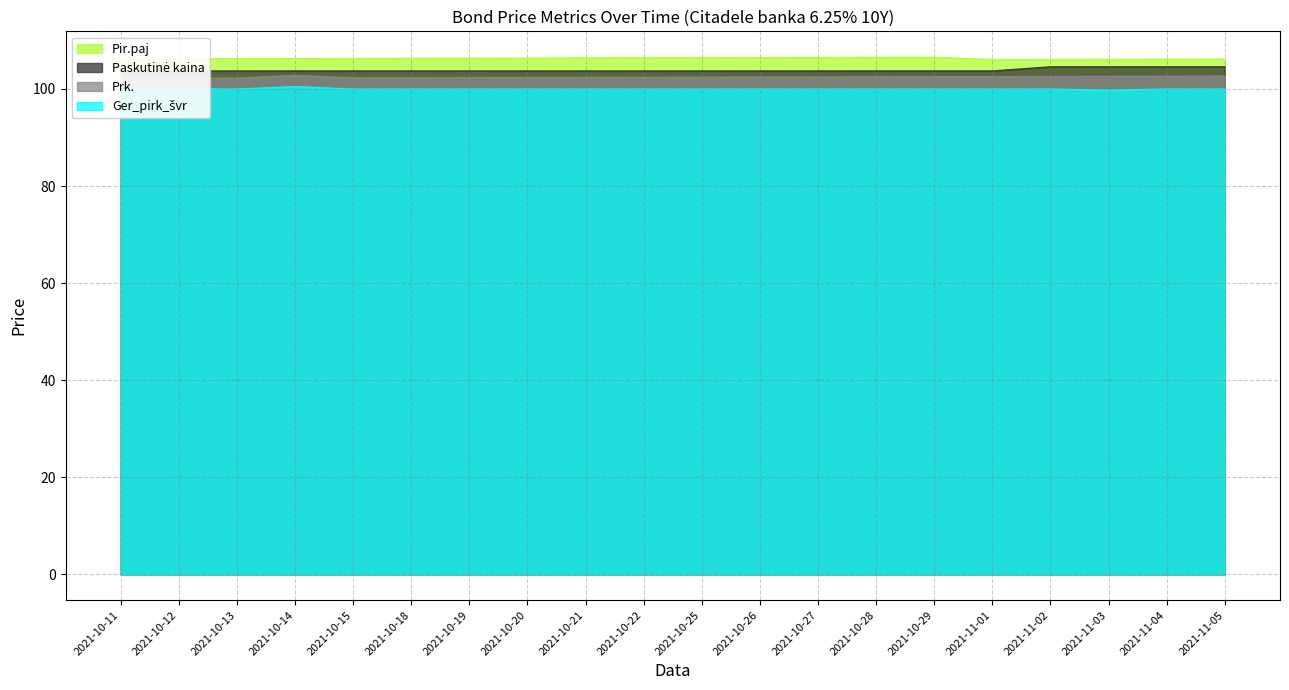

What is the label of the 8th point from the left?

2021-10-20